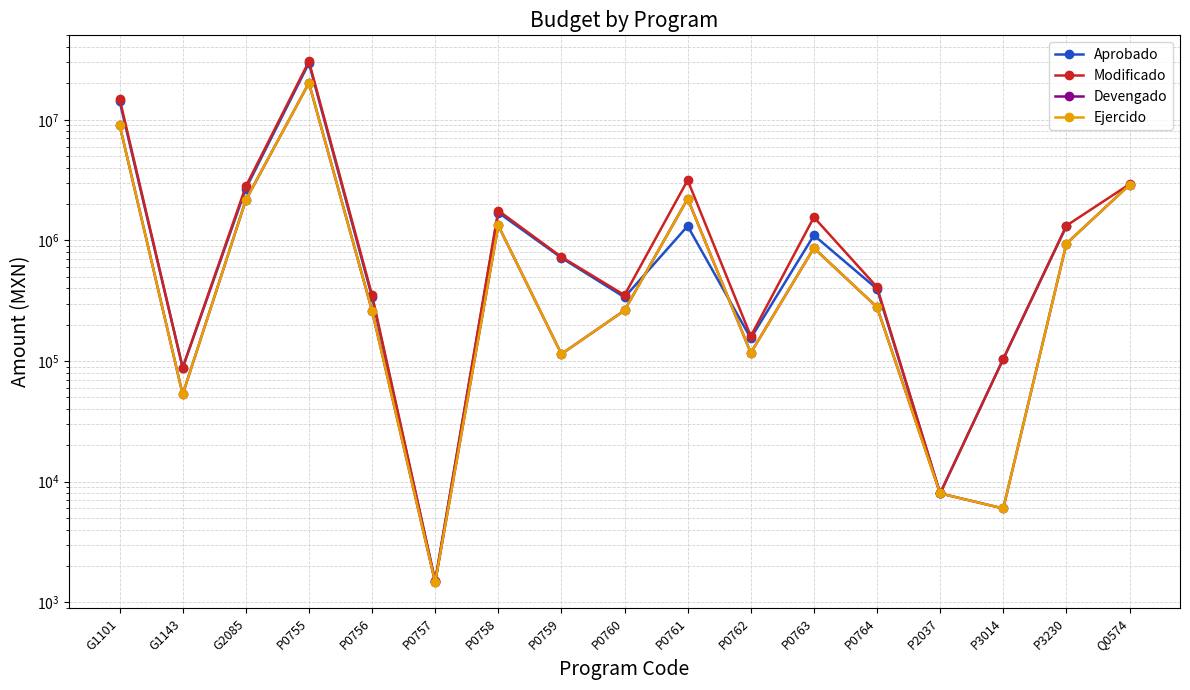

In Aprobado, how many points are lower than both neighbors (excluding endpoints)?

5